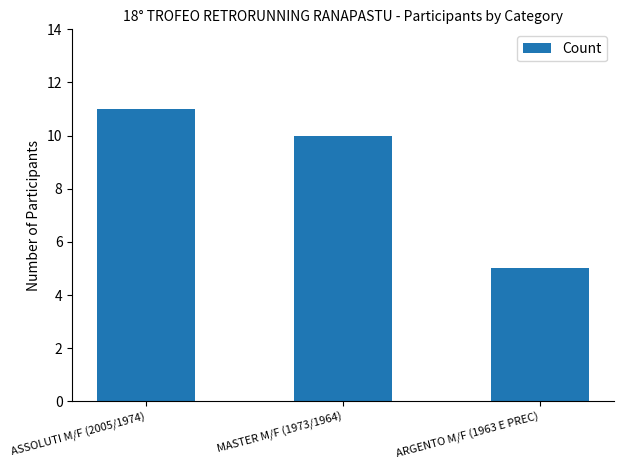

At which label is the value closest to 8?

MASTER M/F (1973/1964)